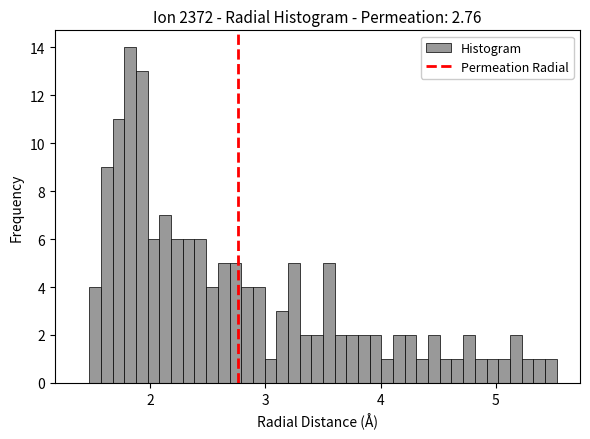

Read against the x-axis, roughly where is the centre of the tallest bar?

1.8